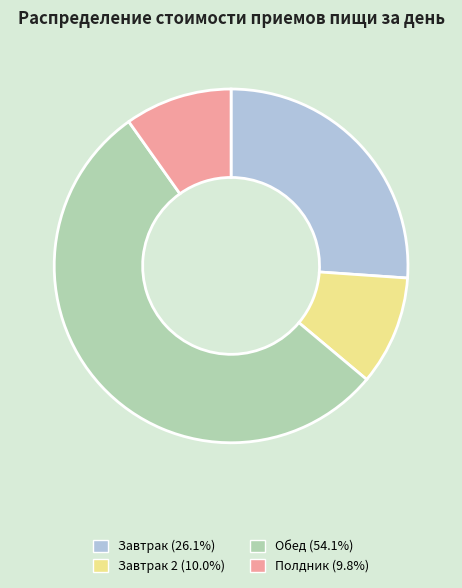

Does any single category account for the majority?

Yes